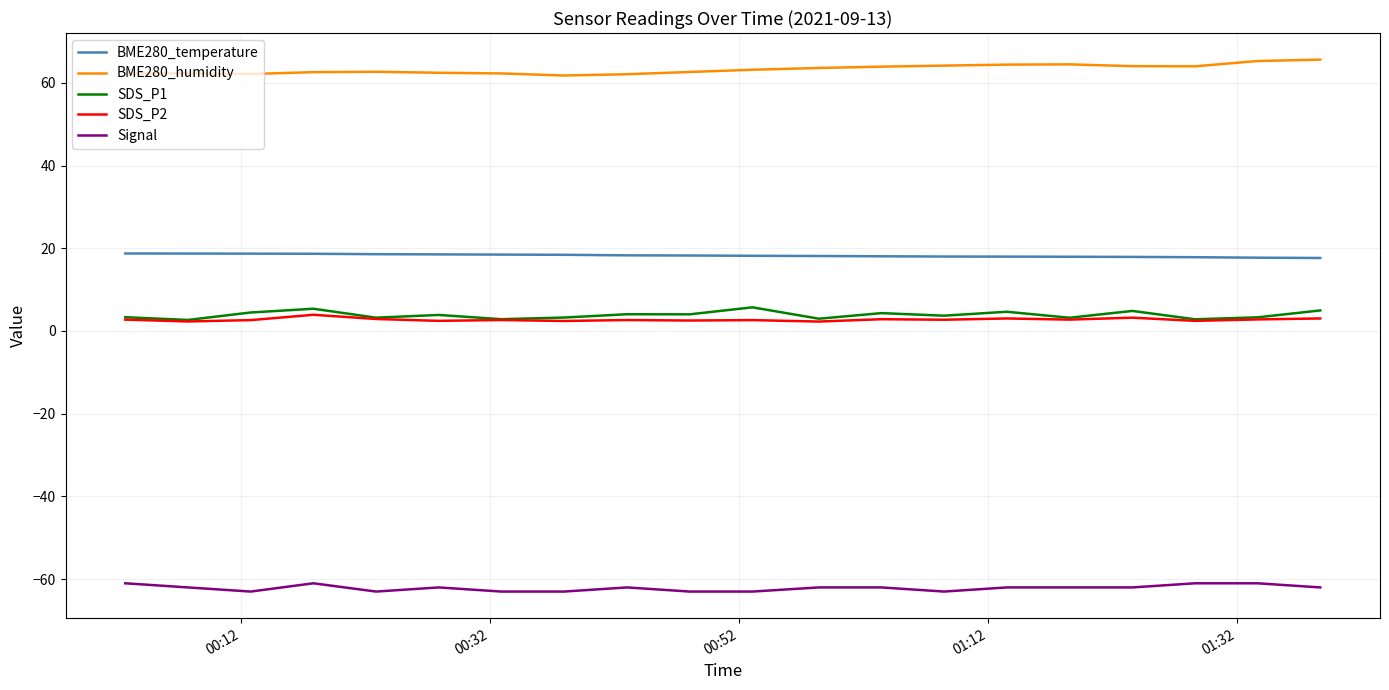

What is the highest value of the SDS_P1 series?

5.7